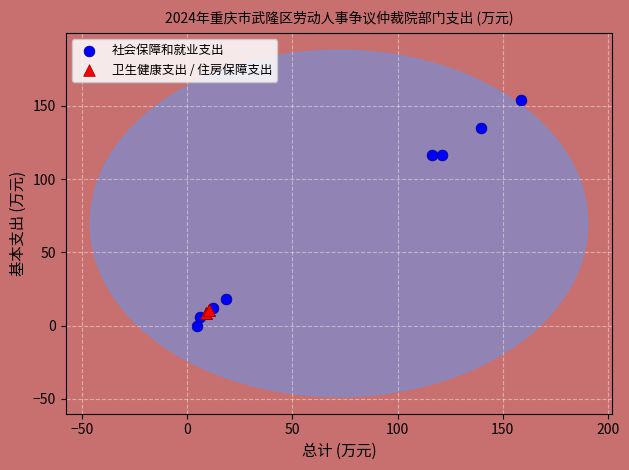

Which series reaches the maximum Y coordinate?

社会保障和就业支出